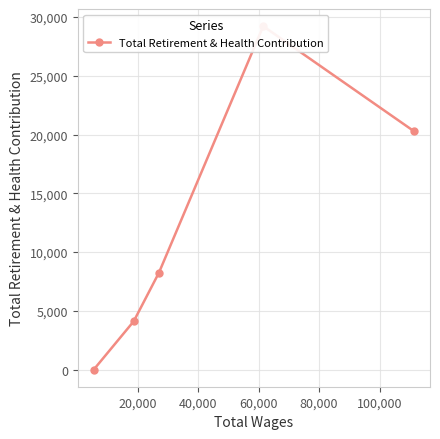

Does the chart display data point markers on the line(s)?

Yes